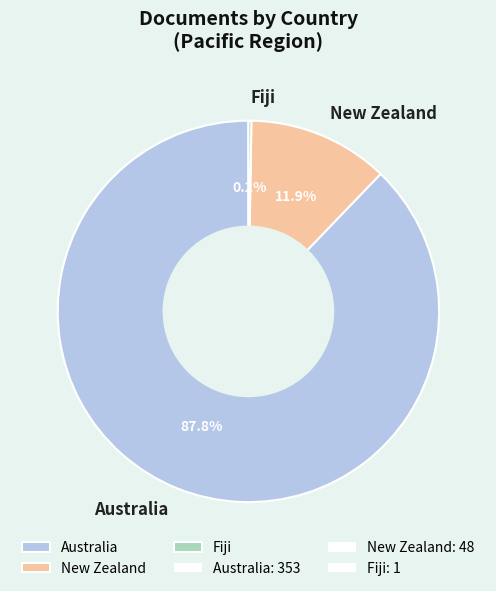

Do New Zealand and Australia together represent more than half of the pie?

Yes